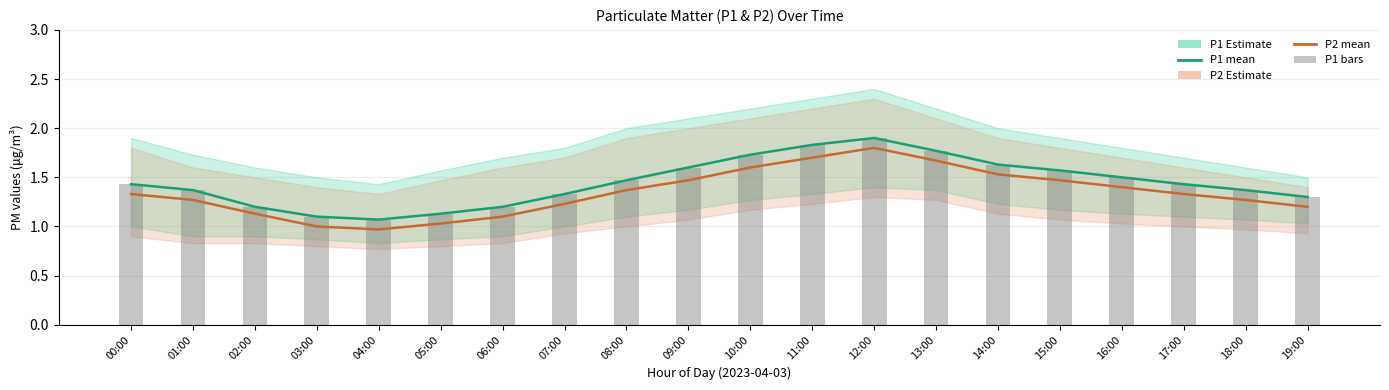

Between 07:00 and 12:00, which series saw the biggest shift?

P2